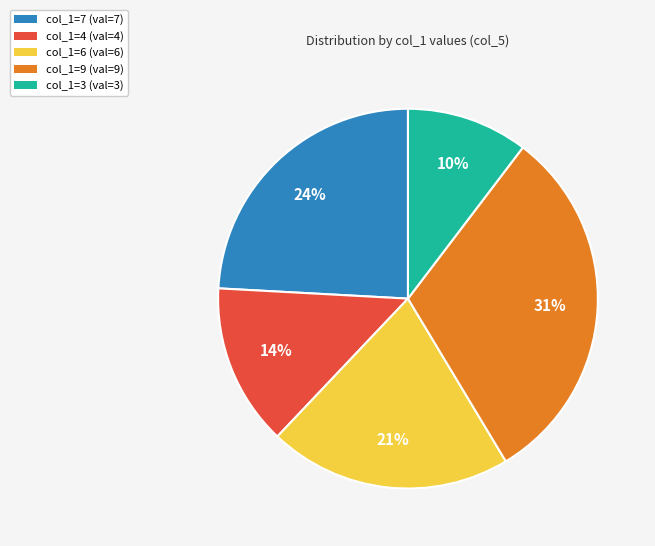

To the nearest percent, what is the difference between the largest and smallest slice percentages?

21%